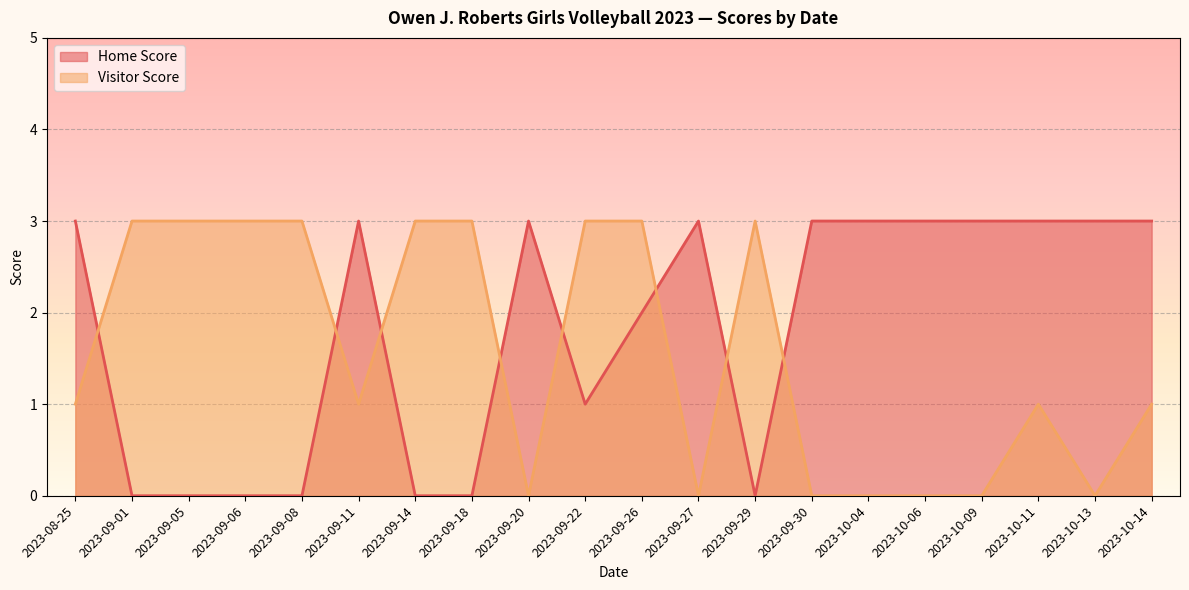

What is the sum of the Visitor Score values at 2023-09-22 and 2023-09-11?

4